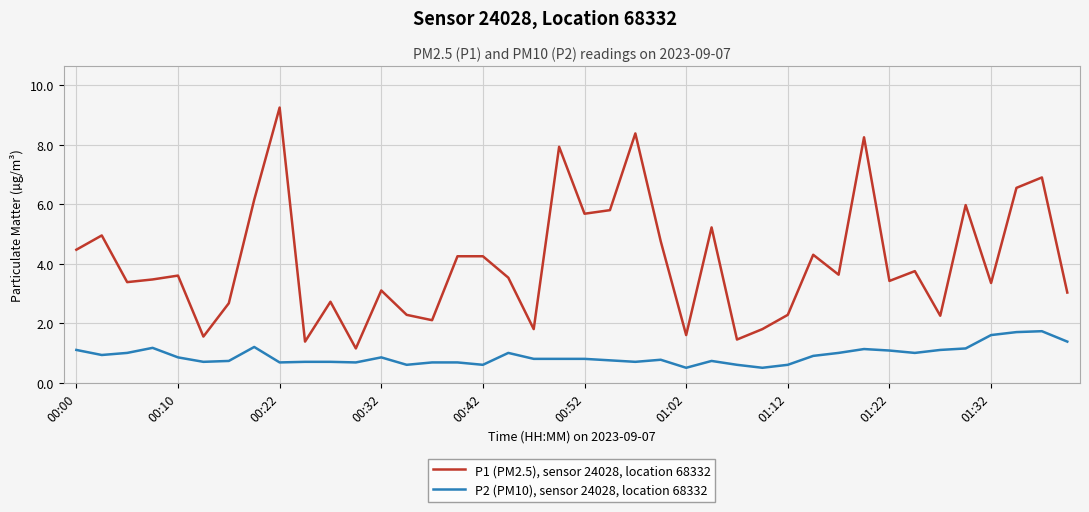

Count the number of categories in the chart.

40